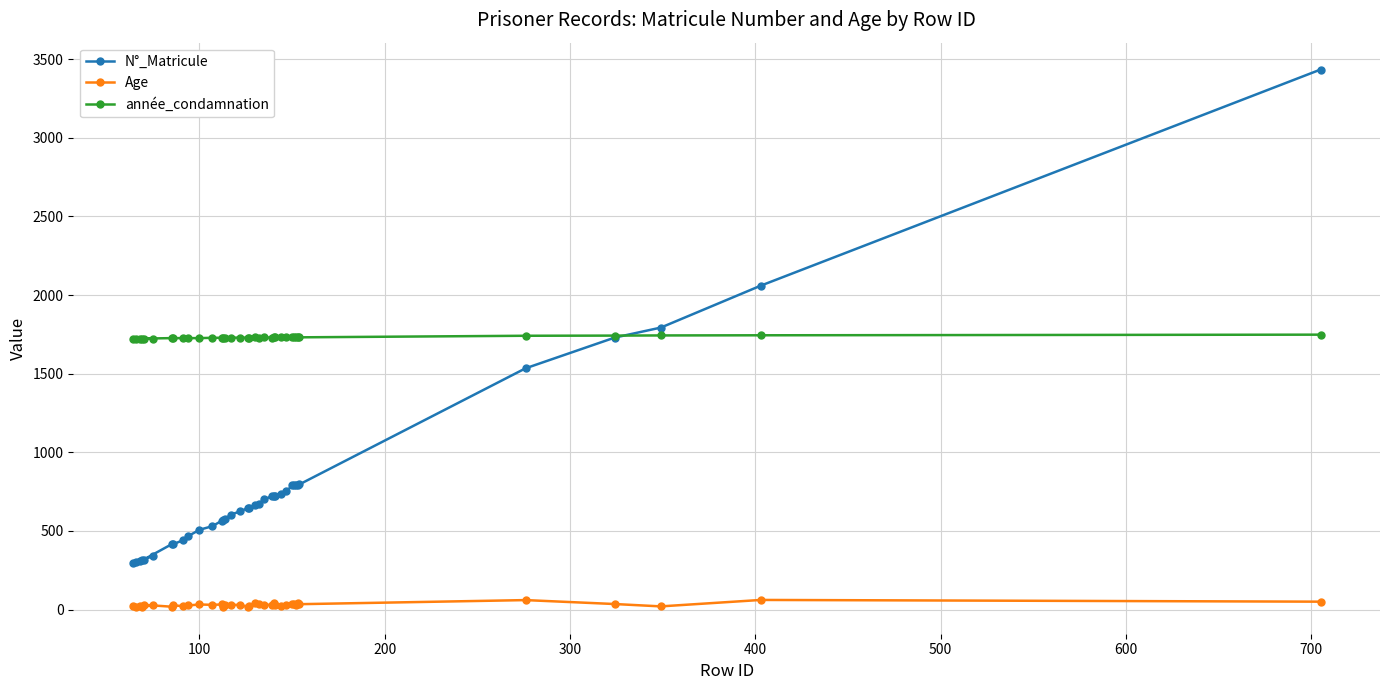

True or false: N°_Matricule and Age cross at least once.

False